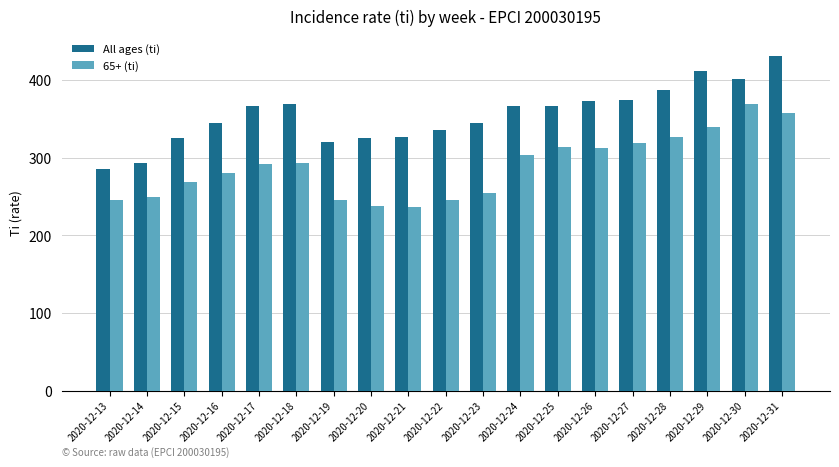

True or false: All ages (ti) has a value of 630.4 at 2020-12-28.

False